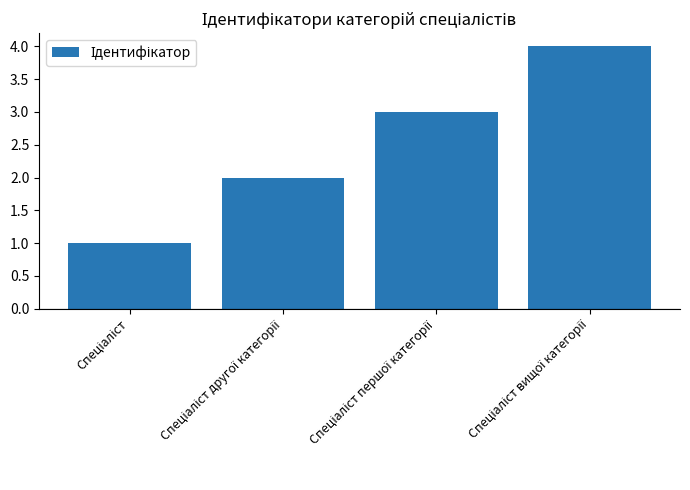

What is the maximum value shown in the chart?

4